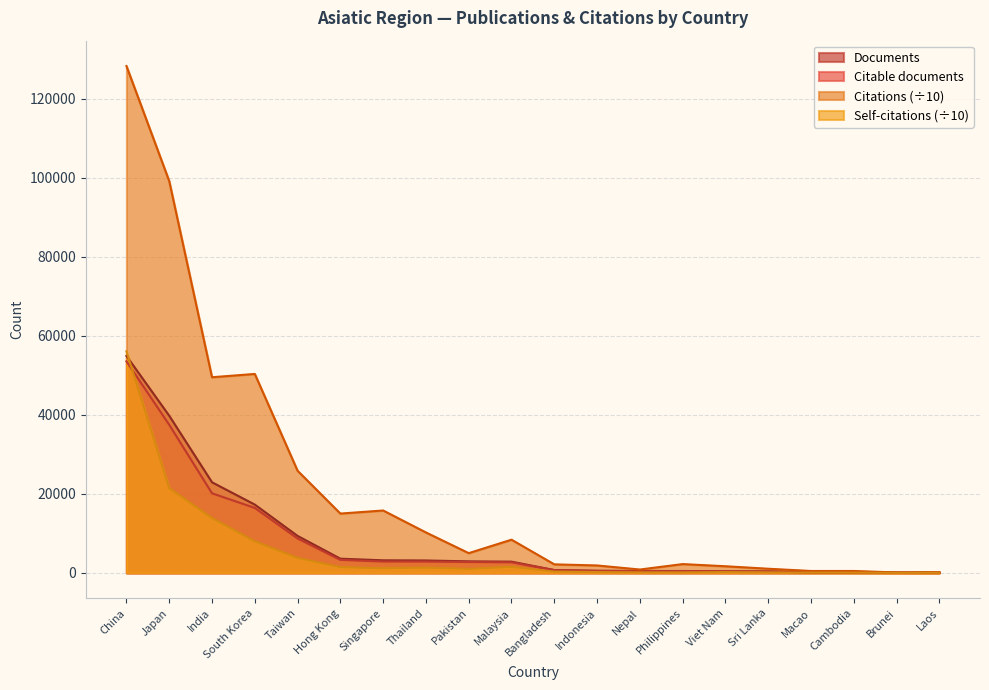

What is the difference between the maximum and minimum values in the Citations series?

128132.2